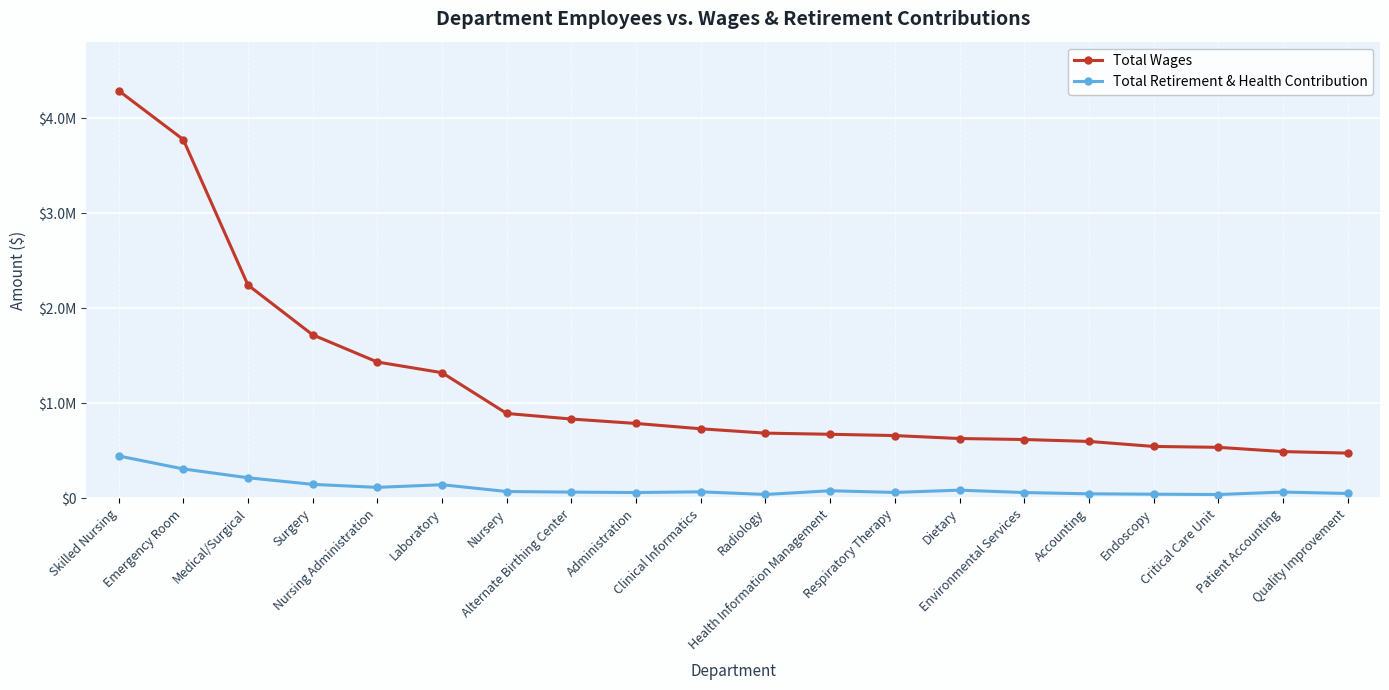

Does the chart have visible grid lines?

Yes